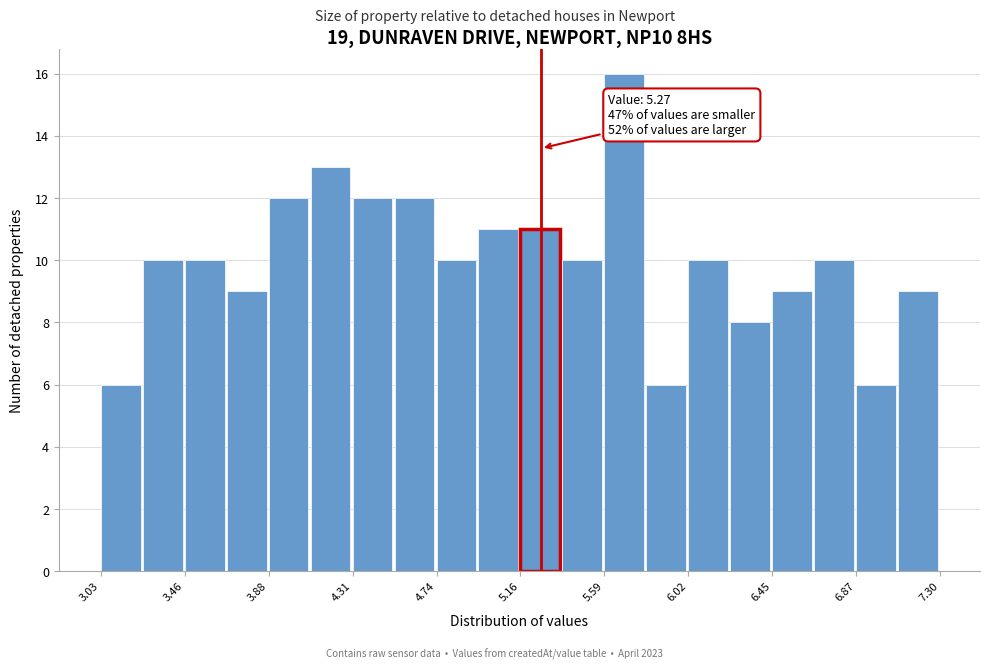

Which range on the x-axis has the tallest bar?

5.60 to 5.80